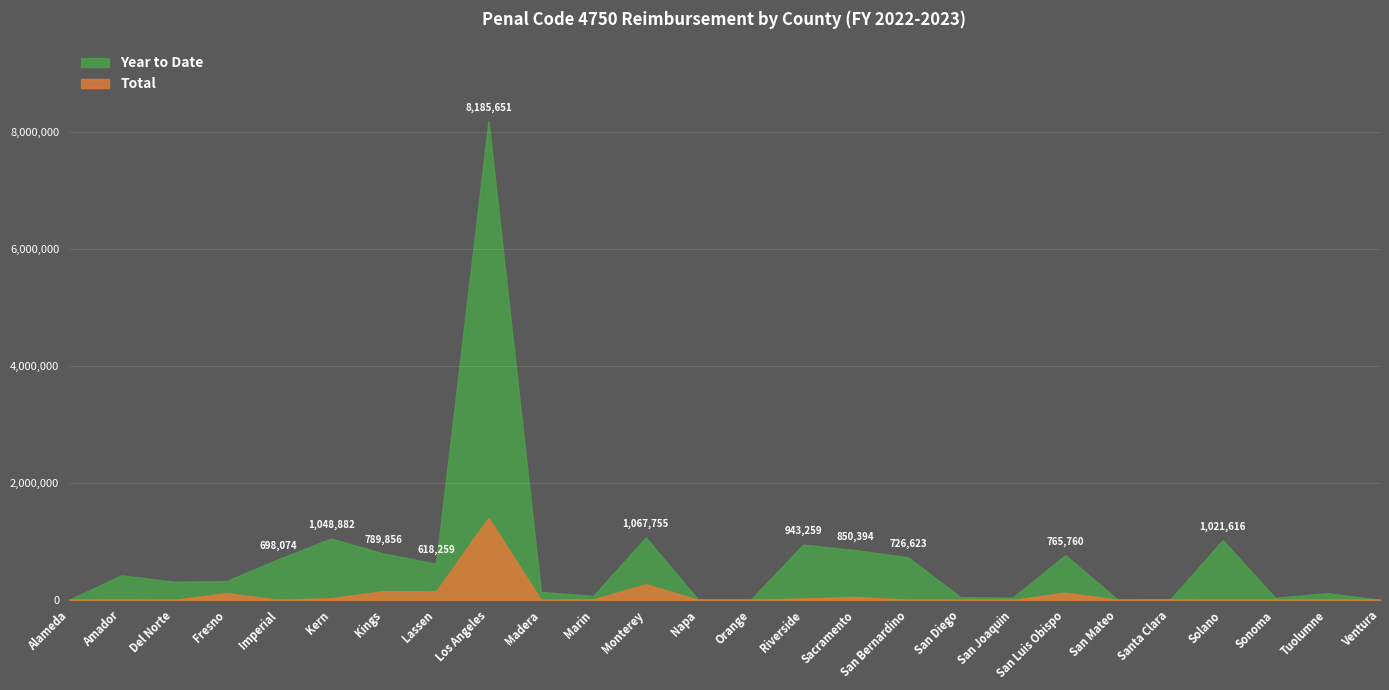

Where is the first local minimum for Total?

Del Norte